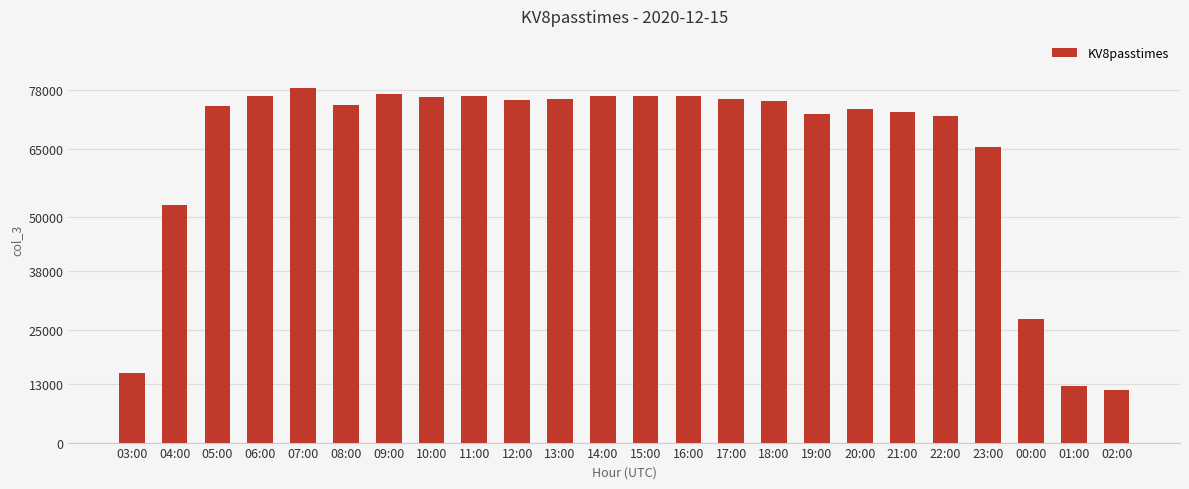

What is the approximate value at 15:00, to the nearest 10?

76780